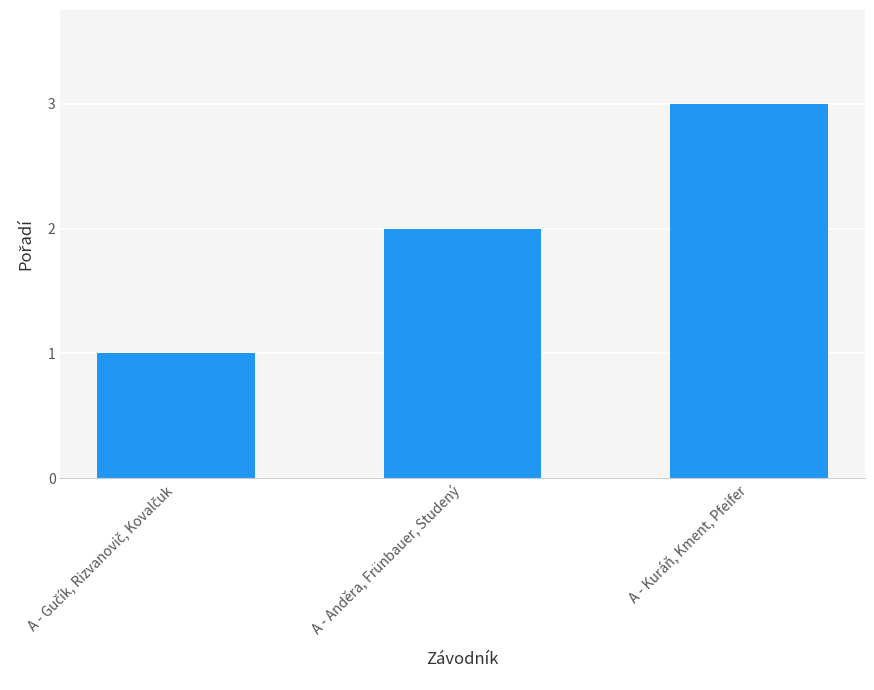

What position from the right is A - Anděra, Frünbauer, Studený?

2